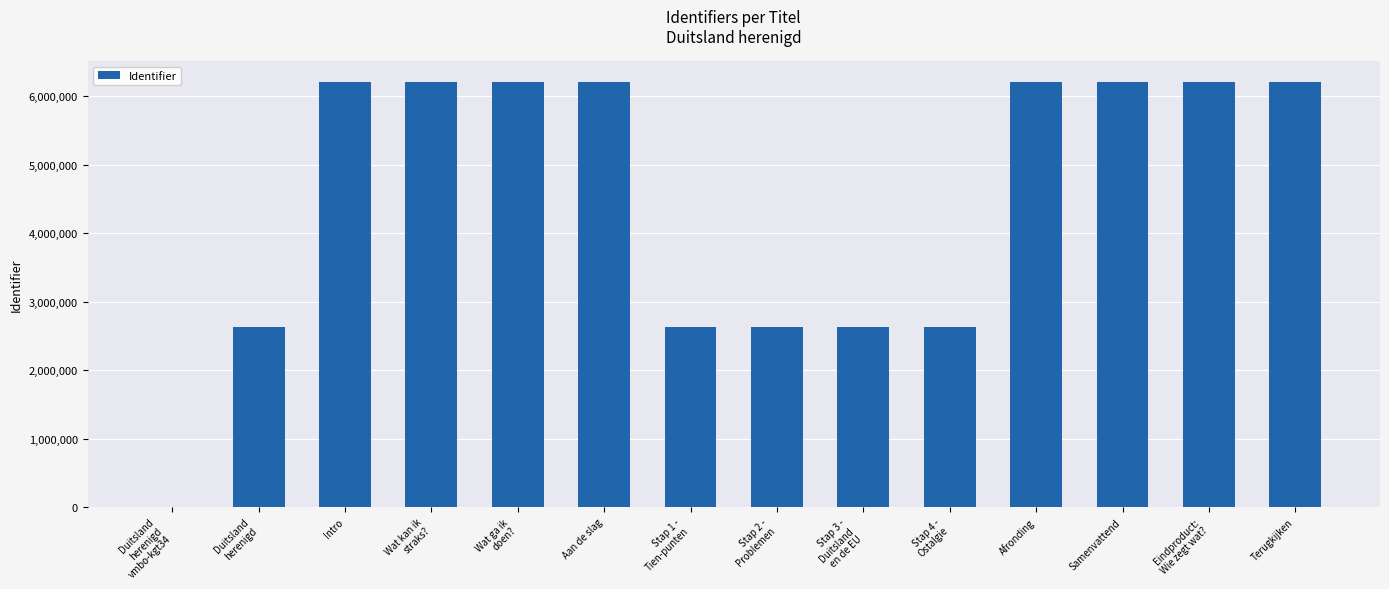

What is the sum of all values?

62726598